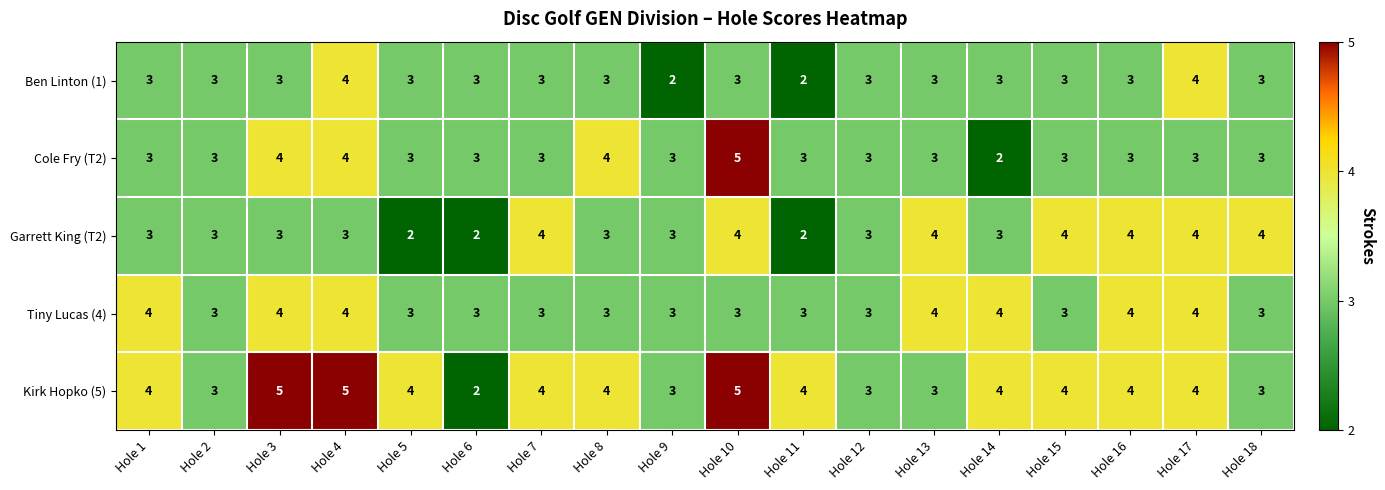

What is the sum of the Kirk Hopko (5) values at Hole 17 and Hole 13?

7